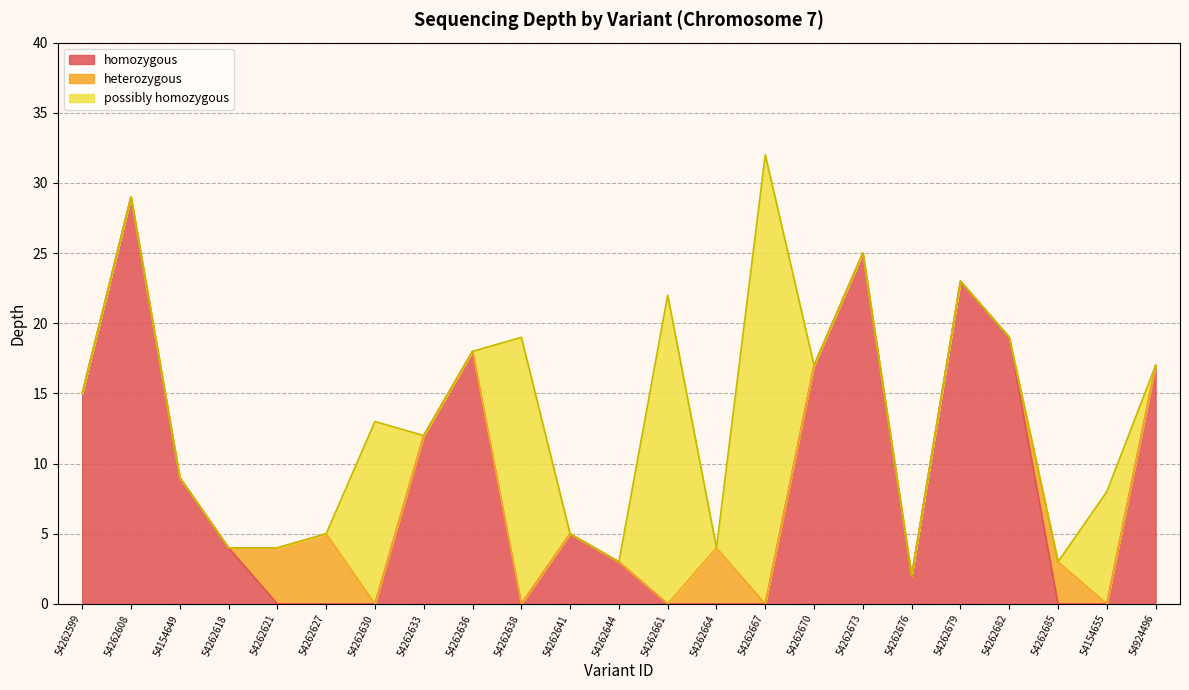

Which category has the highest value across all series?

54262667